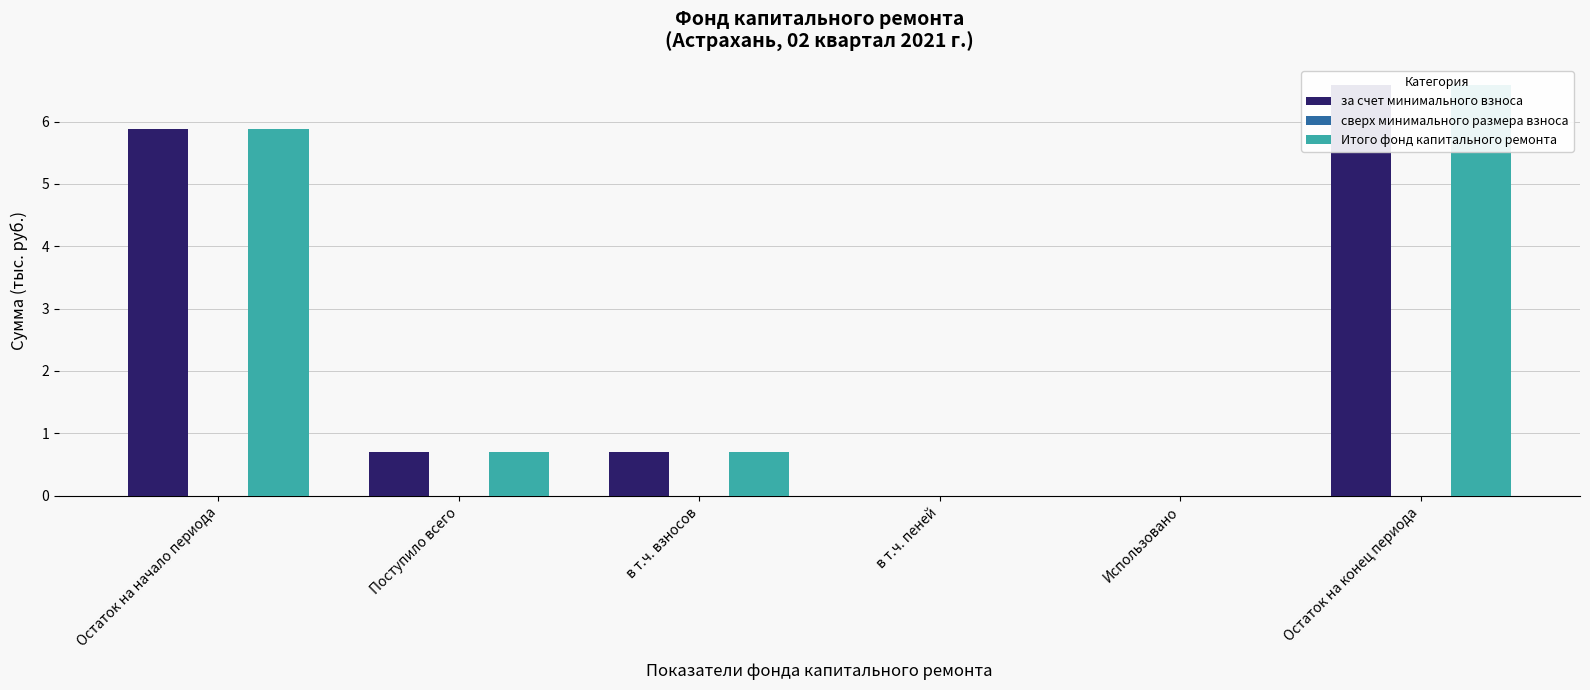

What is the highest value of the за счет минимального взноса series?

6.6